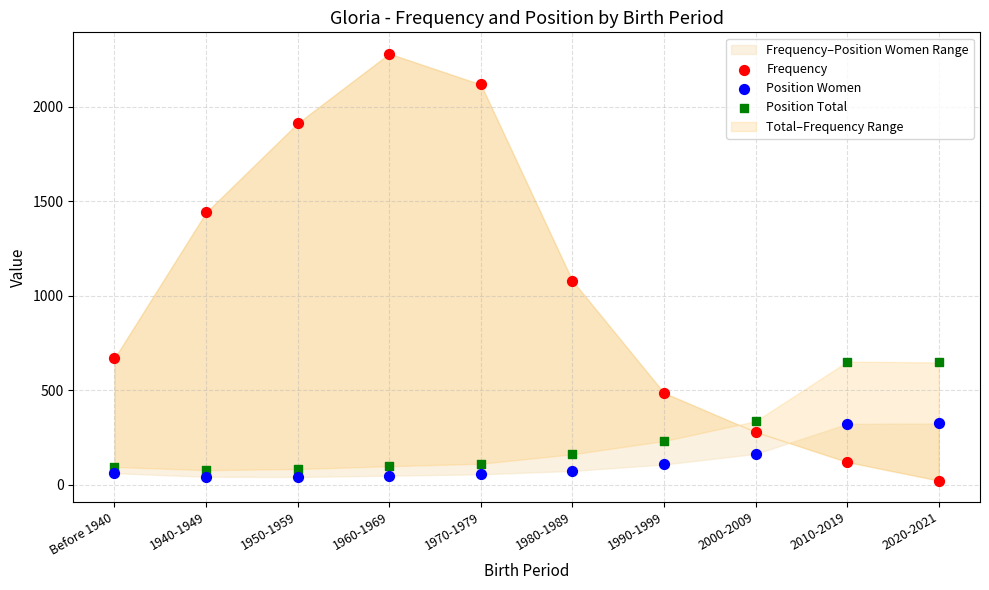

Which series contains the highest Y value?

Frequency